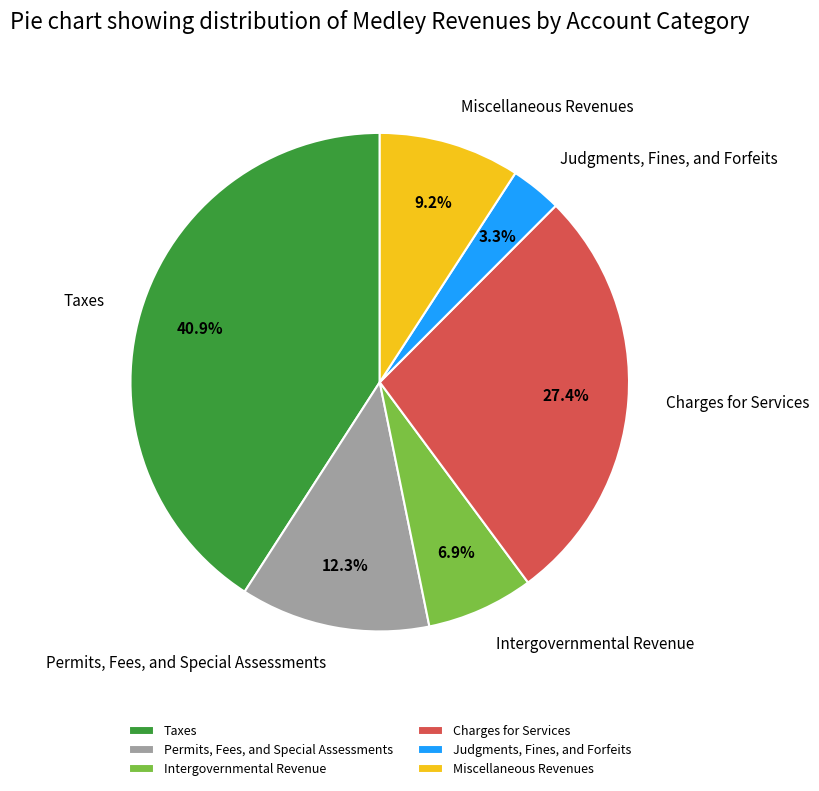

What is the ratio of the value at Permits, Fees, and Special Assessments to the value at Judgments, Fines, and Forfeits?

3.7